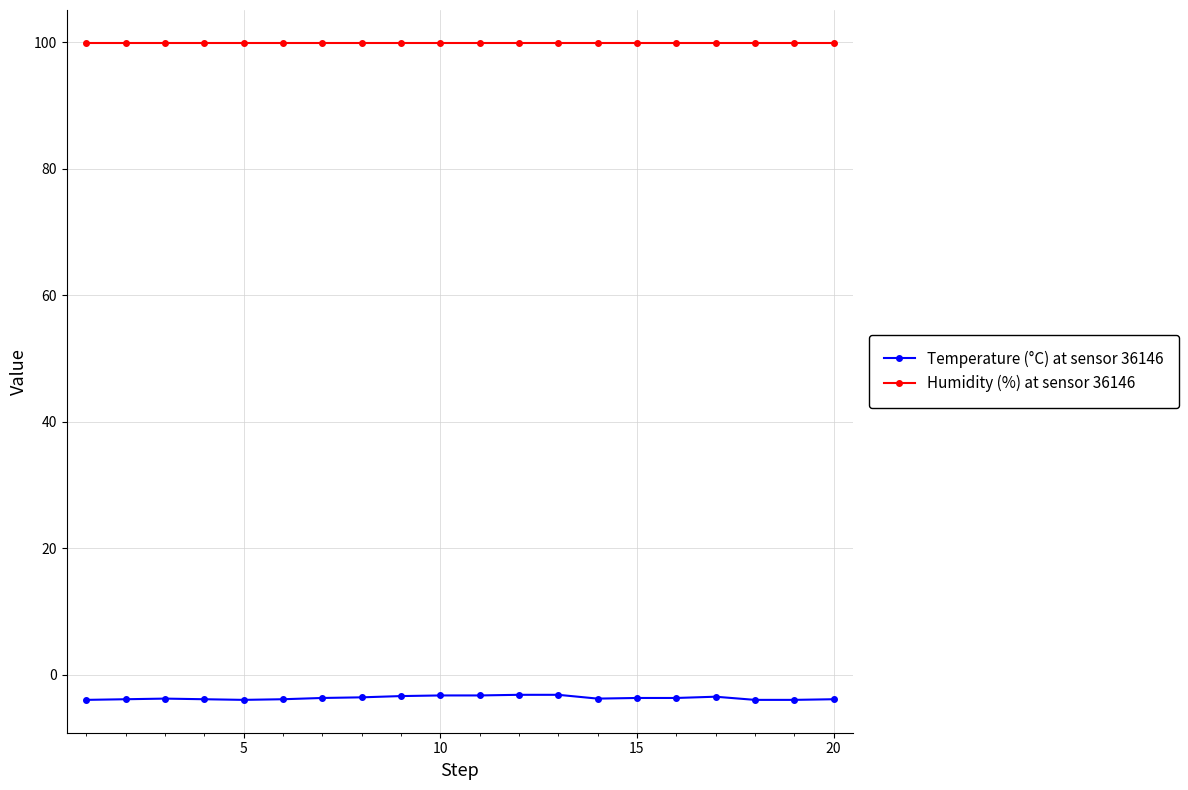

At how many categories does at least one series exceed 29?

20